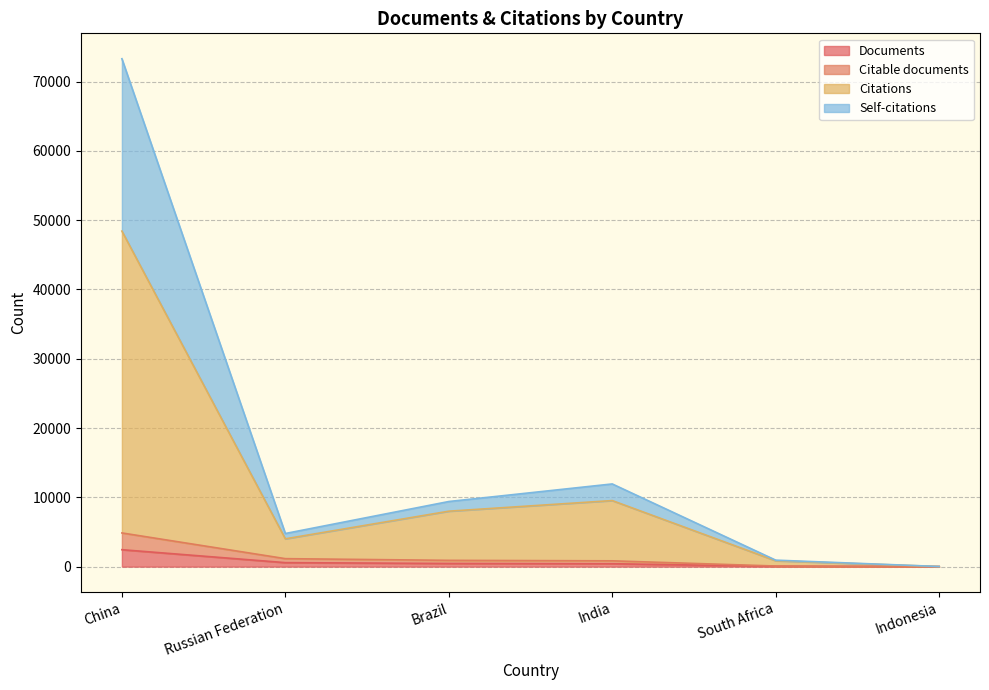

What is the average value of the Documents series?

657